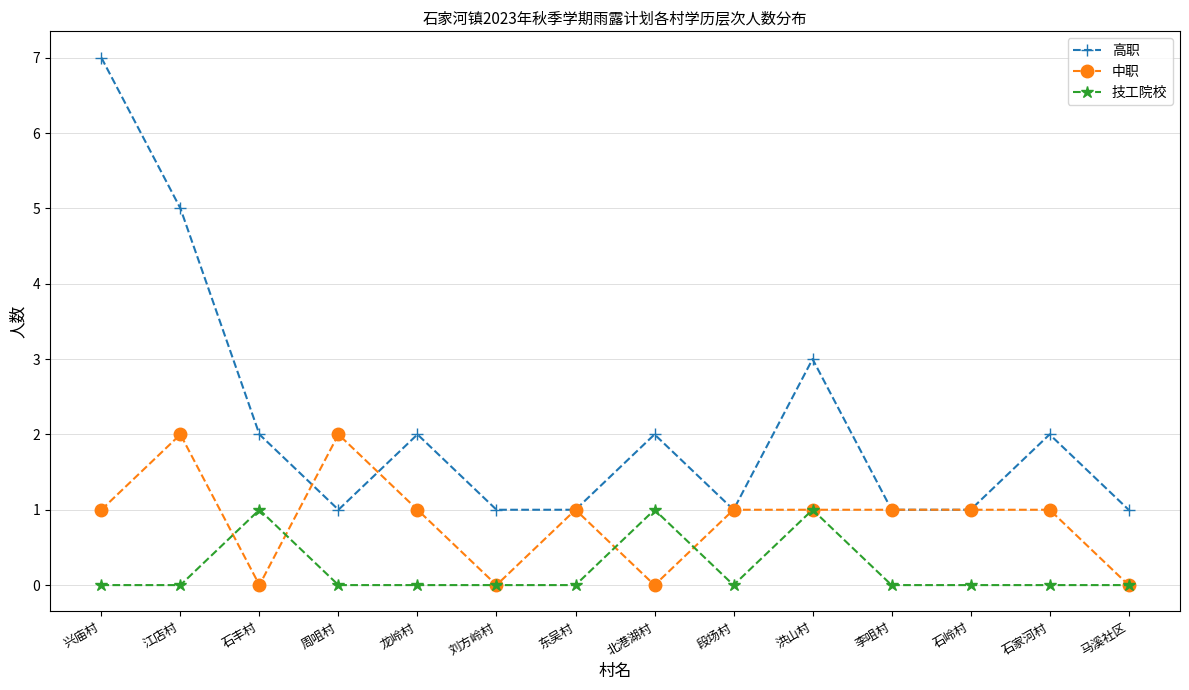

True or false: 高职 and 技工院校 intersect in this chart.

False